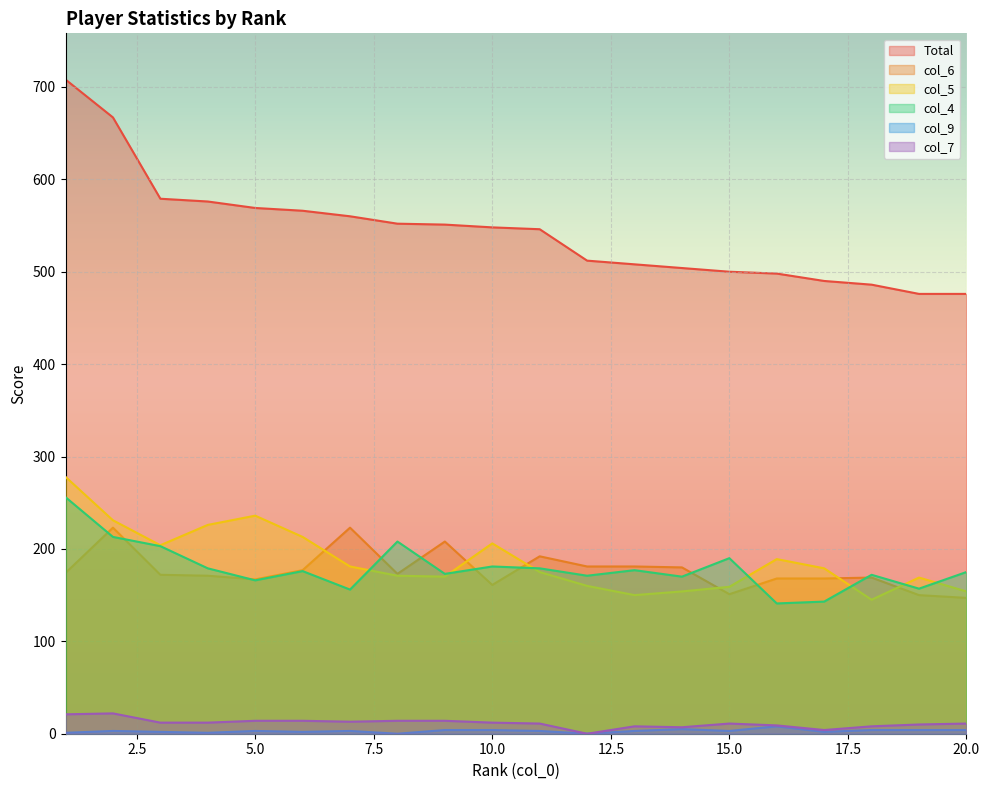

Reading left to right, list all the values displayed in this chart.

Total: 1=708	2=667	3=579	4=576	5=569	6=566	7=560	8=552	9=551	10=548	11=546	12=512	13=508	14=504	15=500	16=498	17=490	18=486	19=476	20=476
col_6: 1=174	2=223	3=172	4=171	5=167	6=177	7=223	8=173	9=208	10=161	11=192	12=181	13=181	14=180	15=151	16=168	17=168	18=169	19=150	20=147
col_5: 1=278	2=231	3=204	4=226	5=236	6=213	7=181	8=171	9=170	10=206	11=175	12=160	13=150	14=154	15=159	16=189	17=179	18=145	19=169	20=154
col_4: 1=256	2=213	3=203	4=179	5=166	6=176	7=156	8=208	9=173	10=181	11=179	12=171	13=177	14=170	15=190	16=141	17=143	18=172	19=157	20=175
col_9: 1=1	2=3	3=2	4=1	5=3	6=2	7=3	8=0	9=4	10=4	11=3	12=0	13=3	14=5	15=3	16=8	17=2	18=4	19=4	20=4
col_7: 1=21	2=22	3=12	4=12	5=14	6=14	7=13	8=14	9=14	10=12	11=11	12=0	13=8	14=7	15=11	16=9	17=4	18=8	19=10	20=11